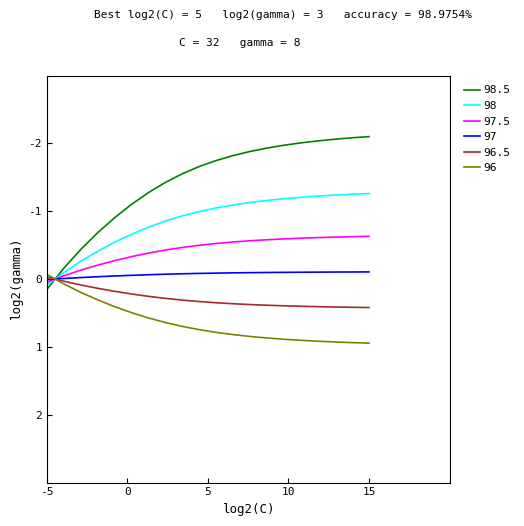

What is the smallest value displayed?

-2.1